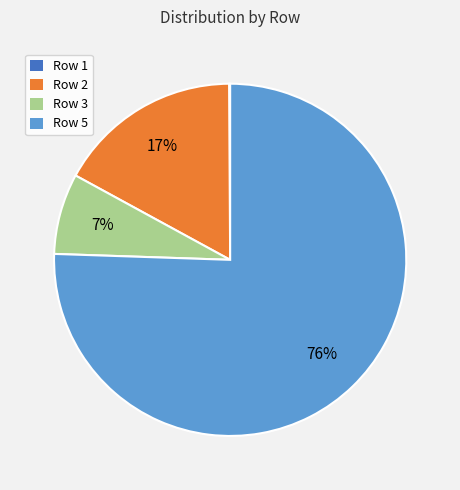

Is there any slice that represents more than half of the pie?

Yes